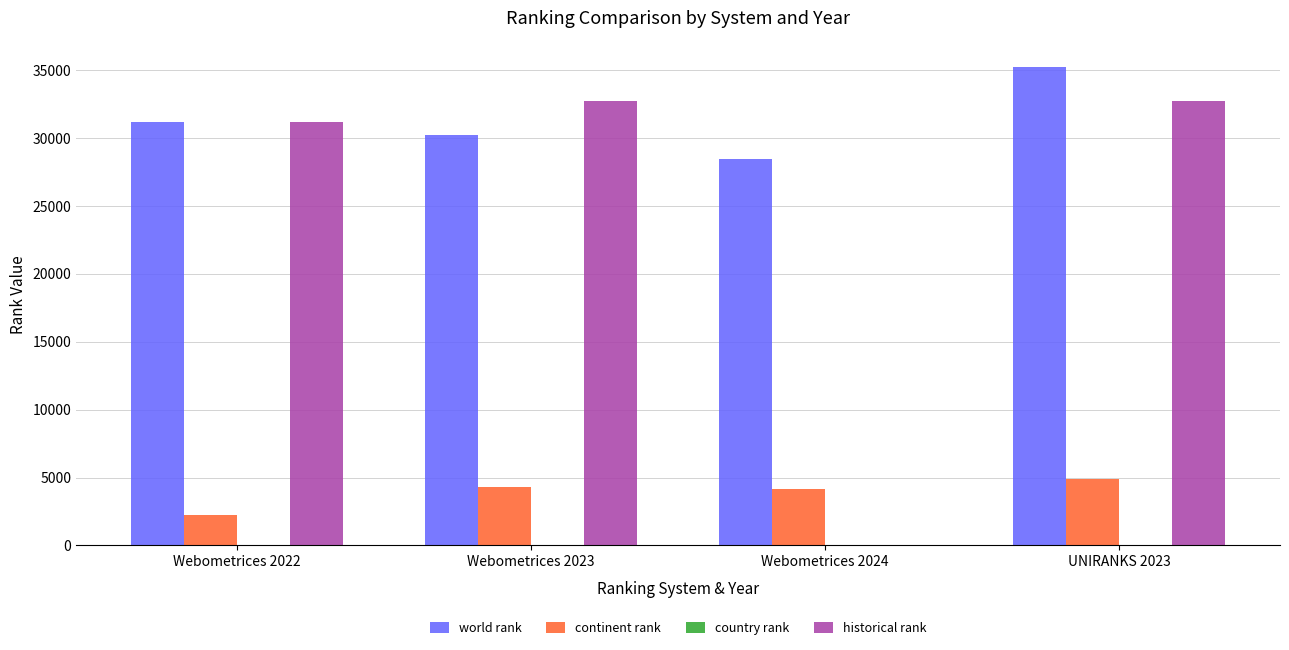

How many groups of bars are there?

4